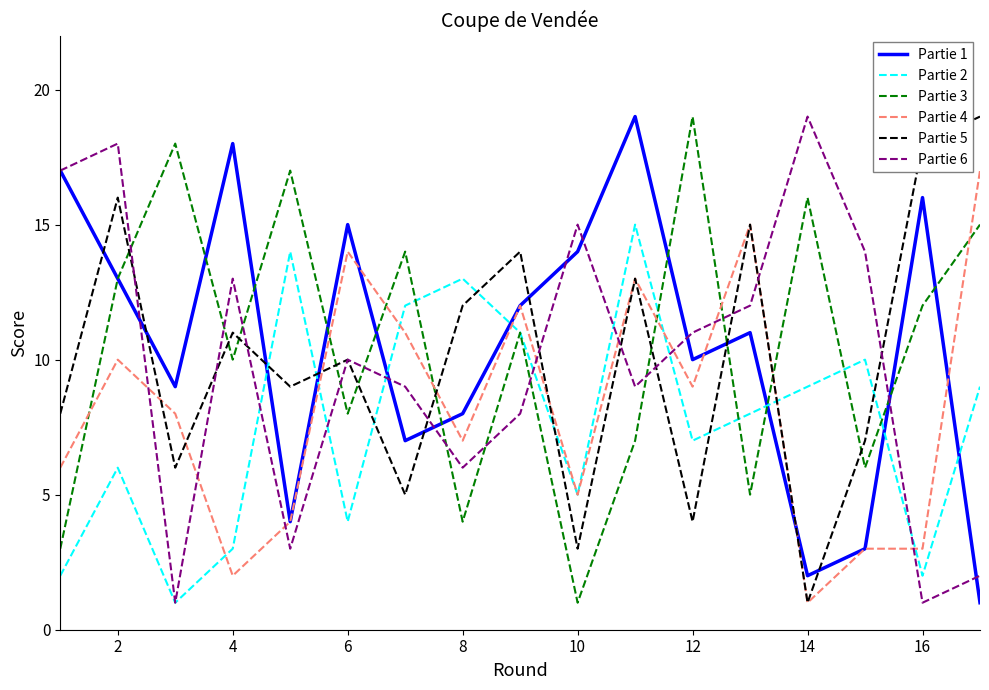

What is the difference between the maximum and minimum values in the Partie 1 series?

18